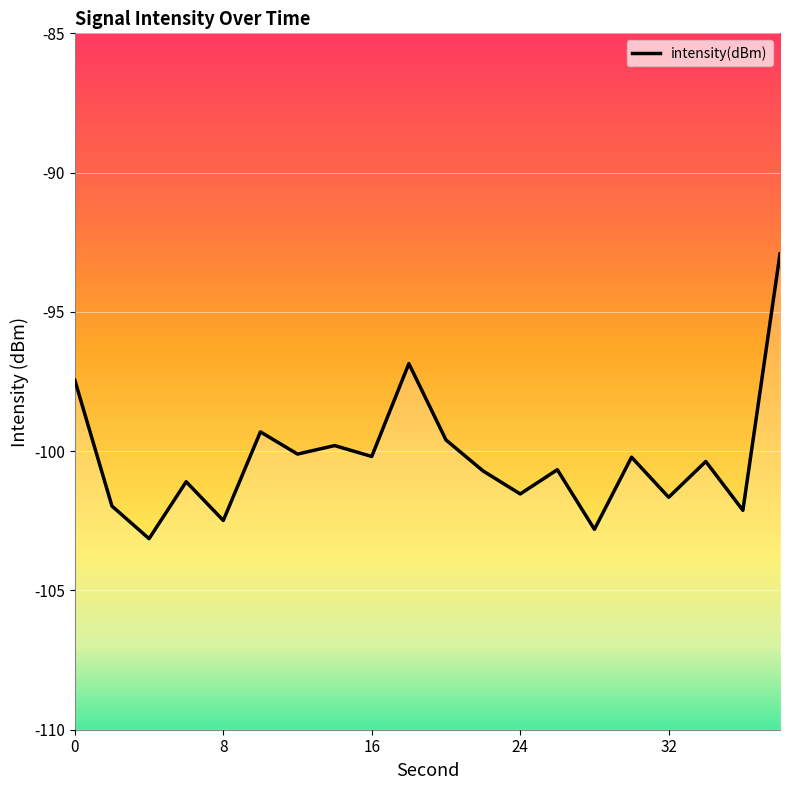

The chart shows a value of -100.1 at 12. True or false?

True